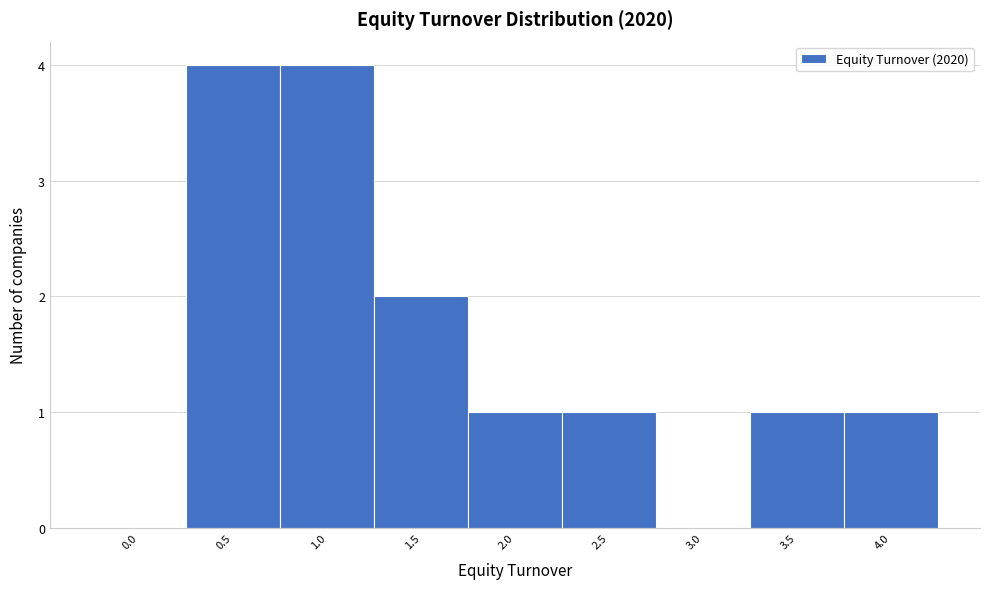

Reading right to left, list all the values displayed in this chart.

4.0=1	3.5=1	3.0=0	2.5=1	2.0=1	1.5=2	1.0=4	0.5=4	0.0=0